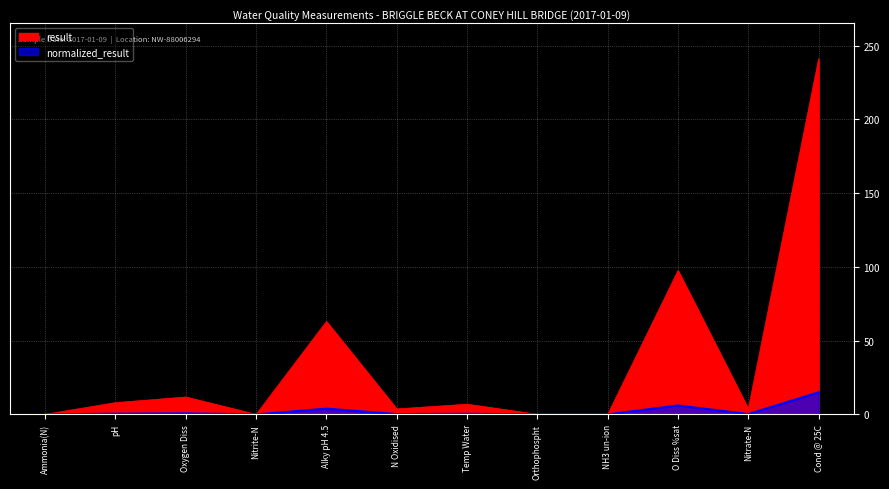

What is the difference between the normalized_result values at Oxygen Diss and pH?

0.2